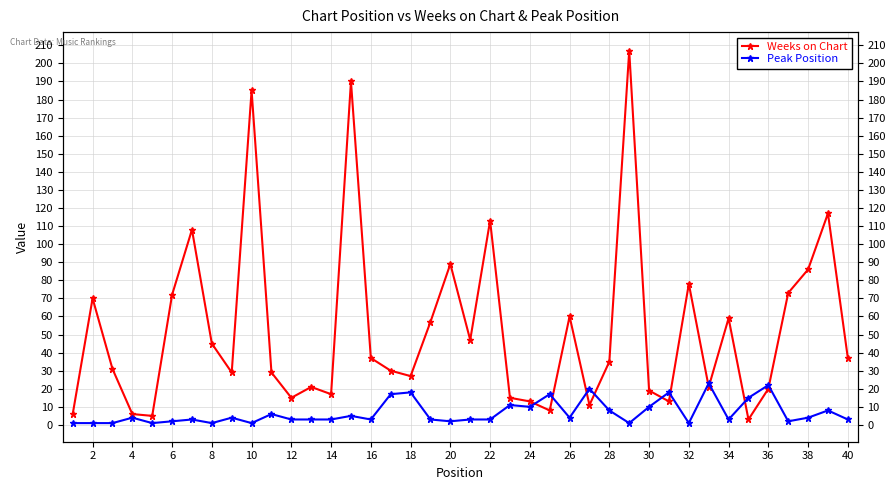

At how many categories does at least one series exceed 118?

3